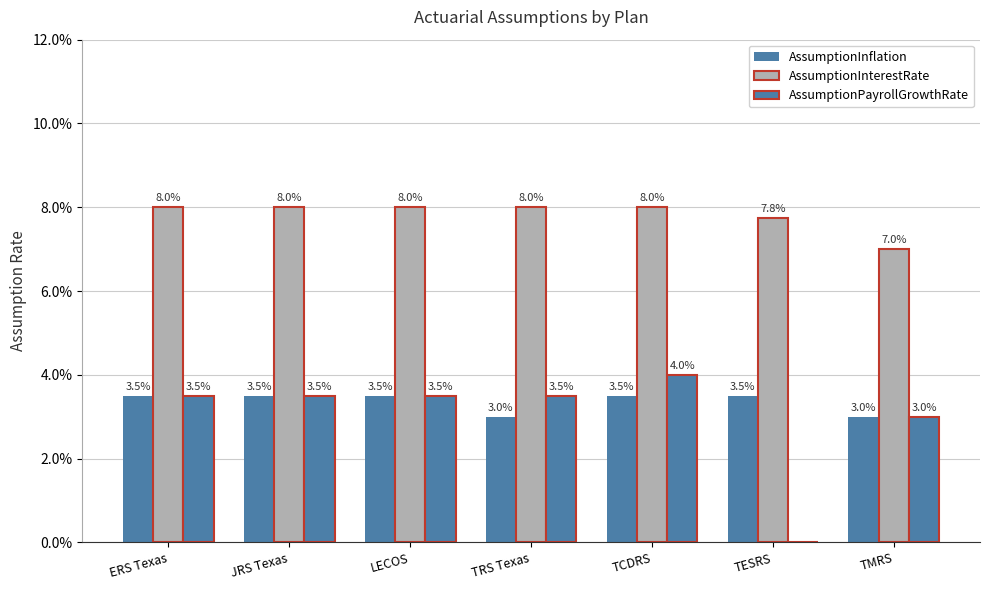

Reading left to right, extract all data points from this chart.

AssumptionInflation: ERS Texas=0.0	JRS Texas=0.0	LECOS=0.0	TRS Texas=0.0	TCDRS=0.0	TESRS=0.0	TMRS=0.0
AssumptionInterestRate: ERS Texas=0.1	JRS Texas=0.1	LECOS=0.1	TRS Texas=0.1	TCDRS=0.1	TESRS=0.1	TMRS=0.1
AssumptionPayrollGrowthRate: ERS Texas=0.0	JRS Texas=0.0	LECOS=0.0	TRS Texas=0.0	TCDRS=0.0	TESRS=0.0	TMRS=0.0